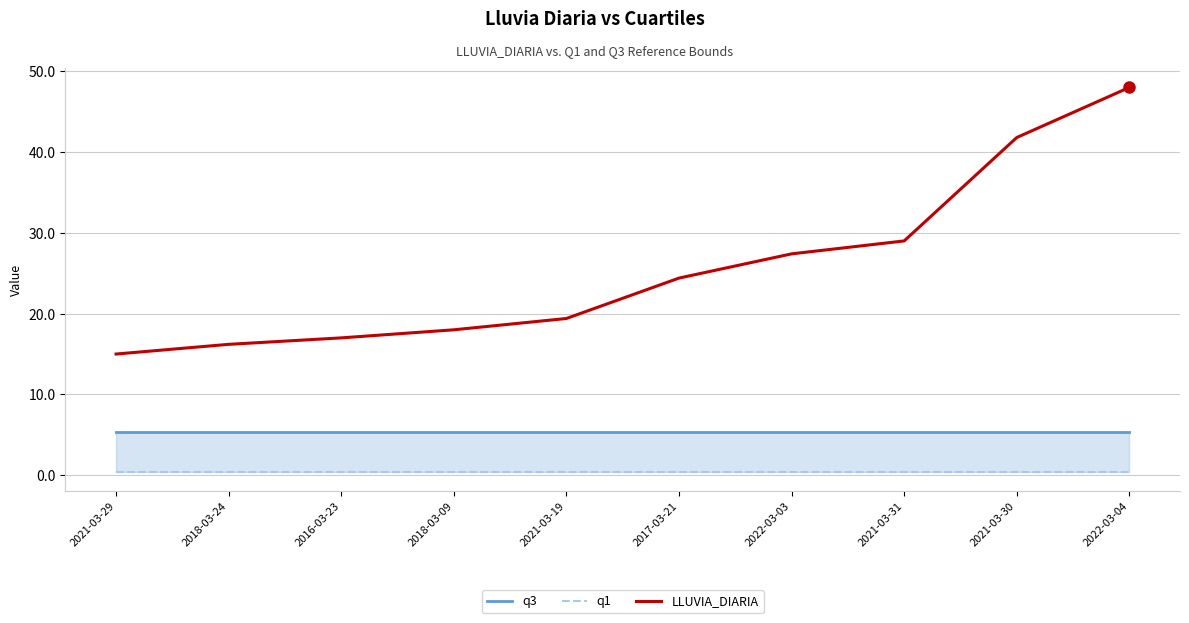

Does the chart display data point markers on the line(s)?

No